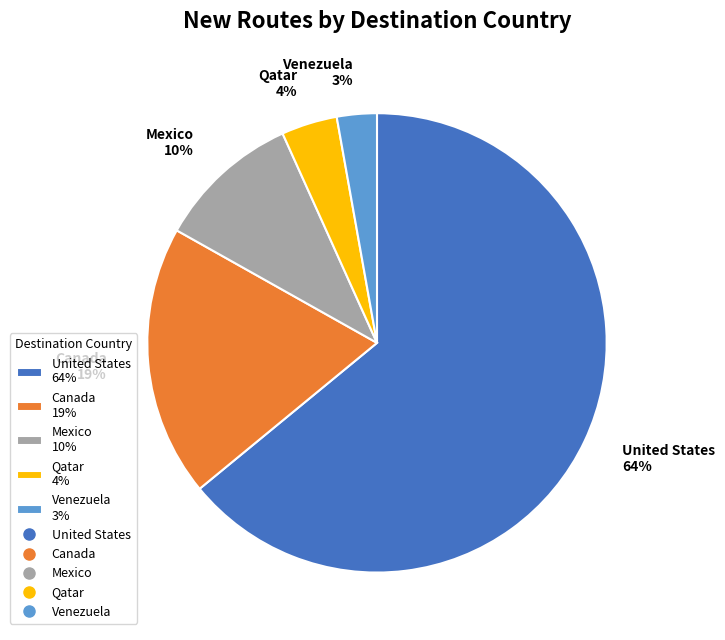

Is there any slice that represents more than half of the pie?

Yes